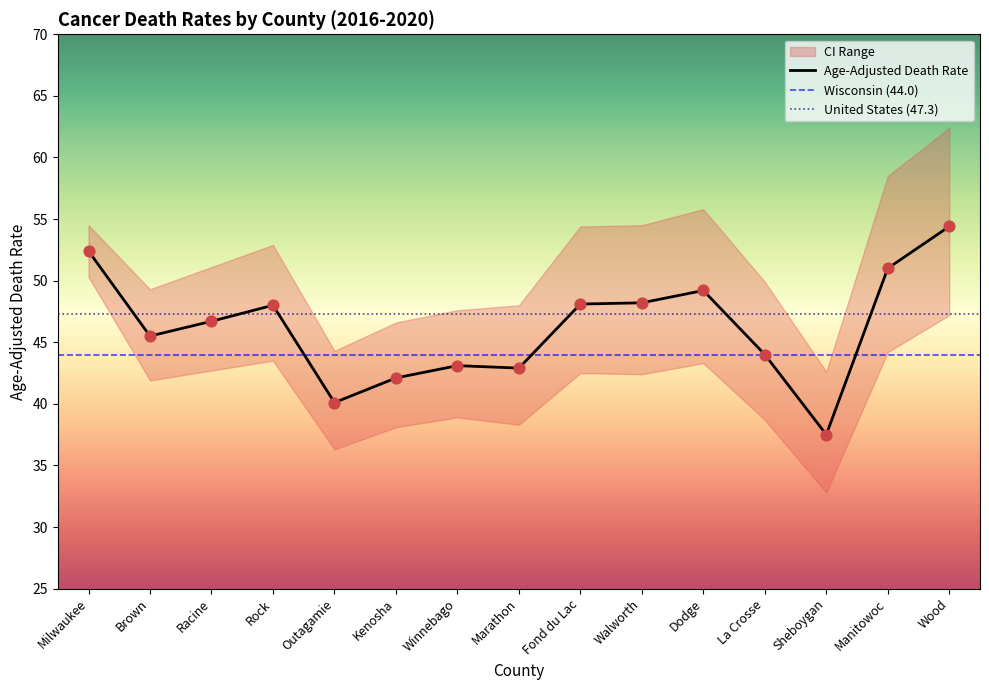

What is the total value across all series at Dodge?

148.3